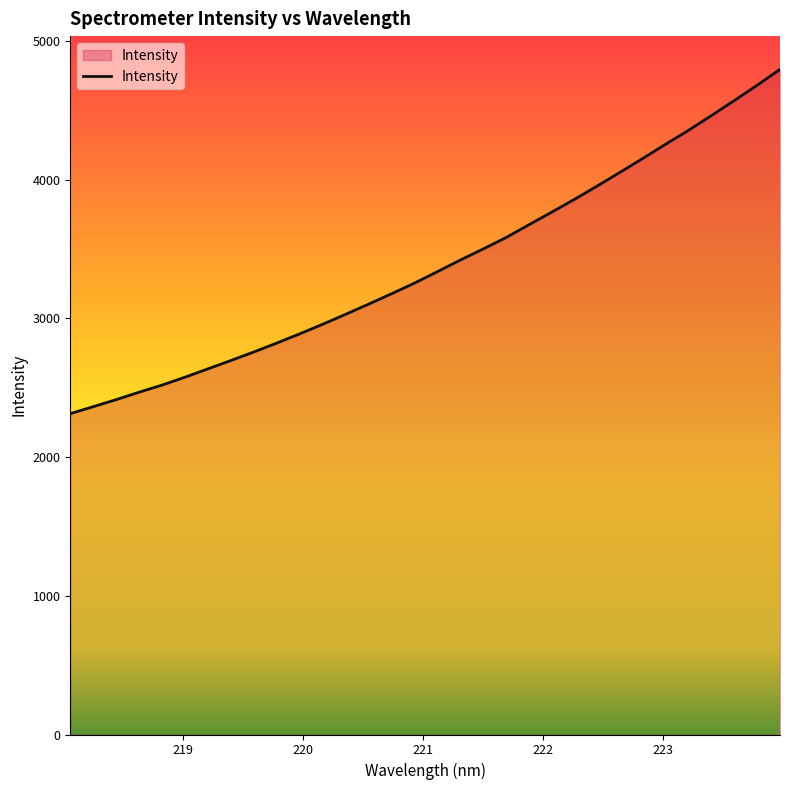

Reading right to left, list all the values displayed in this chart.

4794.1	4679.7	4569.2	4461.1	4354.8	4254.8	4152.1	4051.8	3952.6	3856.0	3763.2	3672.1	3579.8	3497.6	3417.6	3333.9	3251.5	3175.1	3100.5	3027.5	2955.9	2887.0	2820.8	2756.5	2695.2	2635.2	2575.0	2518.3	2467.1	2413.5	2362.9	2312.7